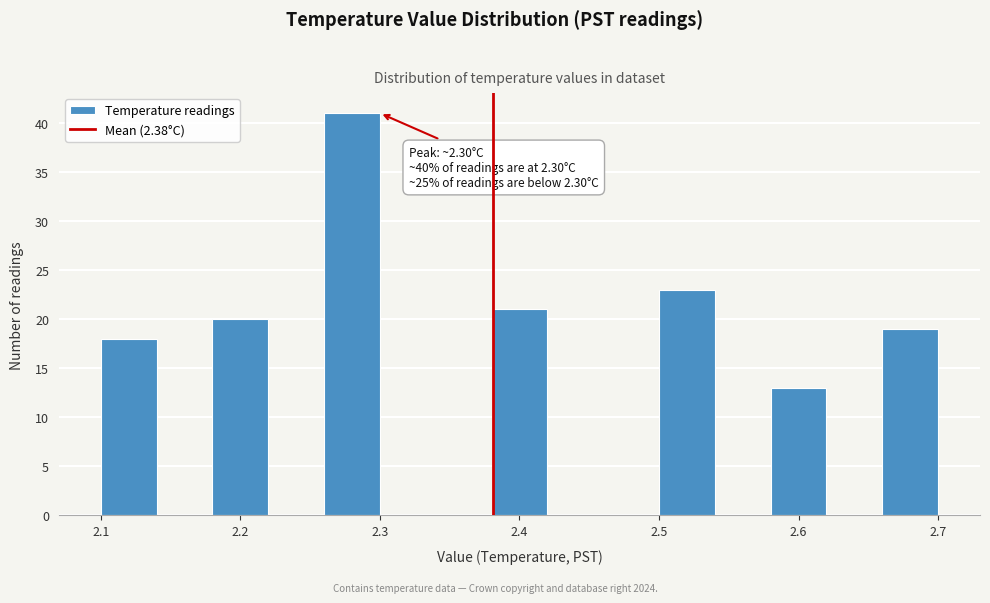

Over which range of the x-axis is the bar tallest?

2.26 to 2.30